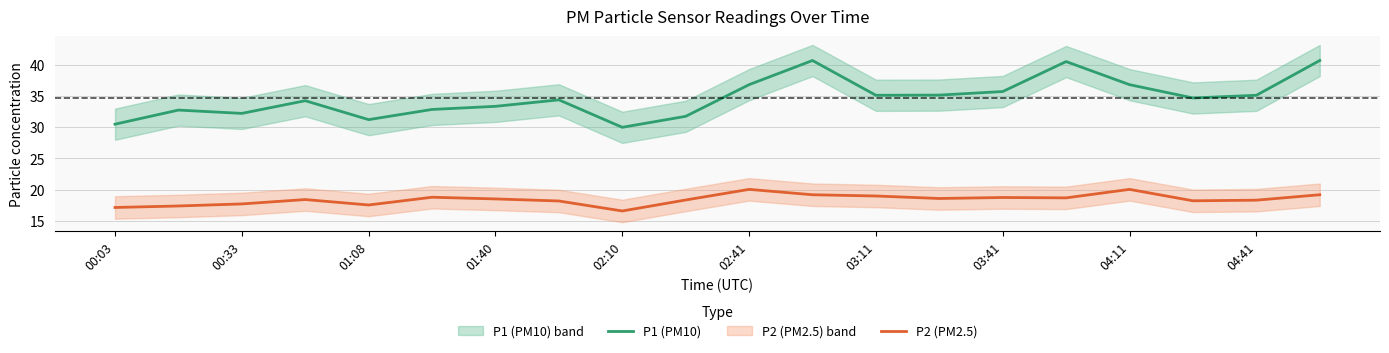

What is the approximate value of P1 (PM10) at 13?

35.1